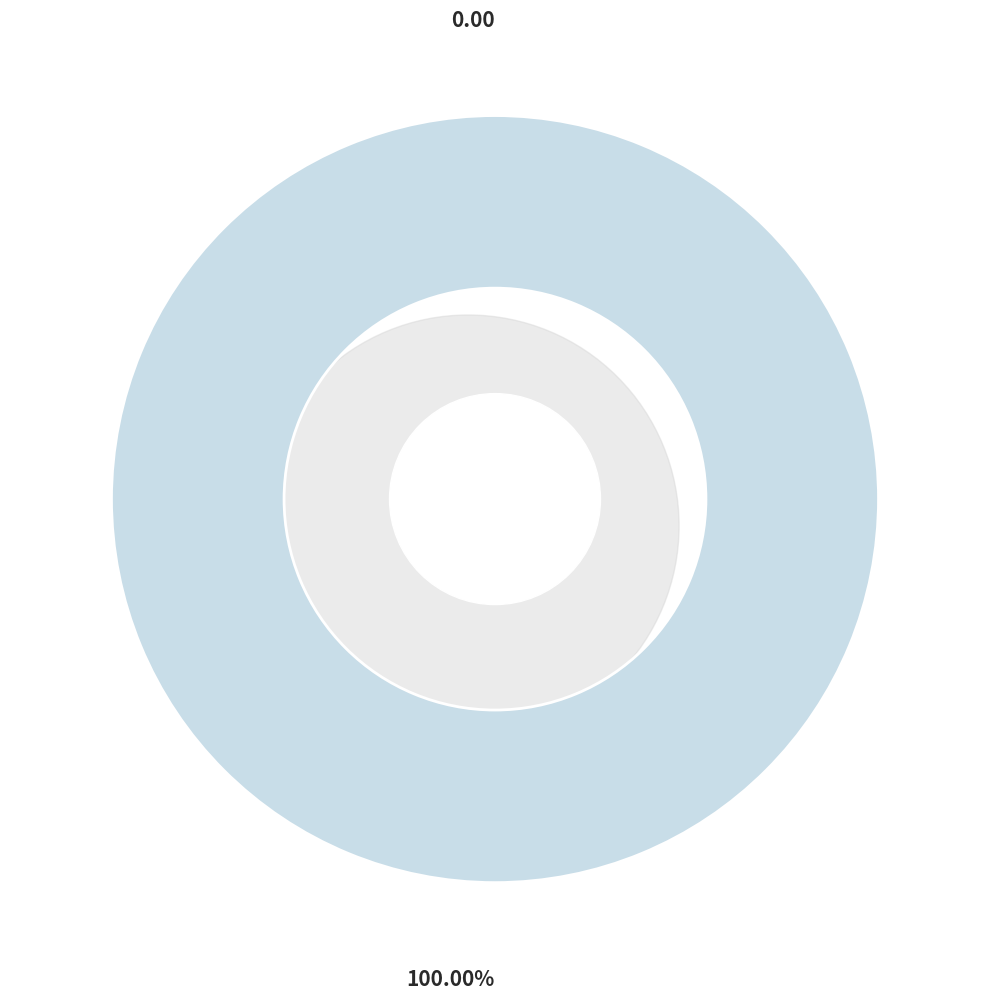

The 333867 slice represents 100% of the pie. True or false?

True